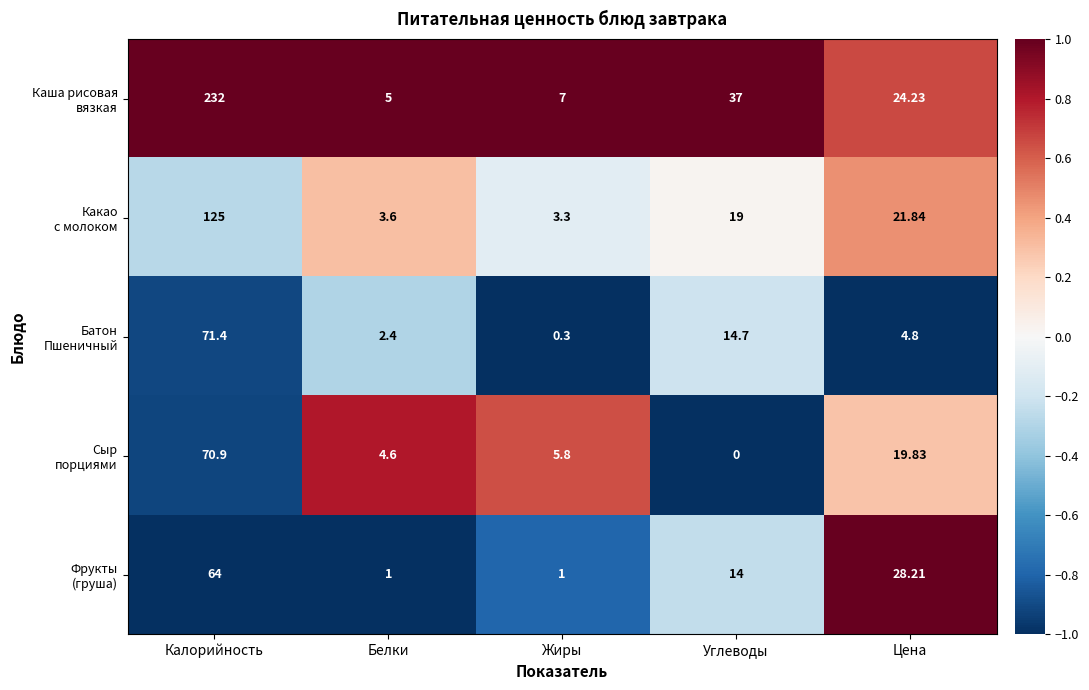

At which category is the sum across all series the highest?

Калорийность